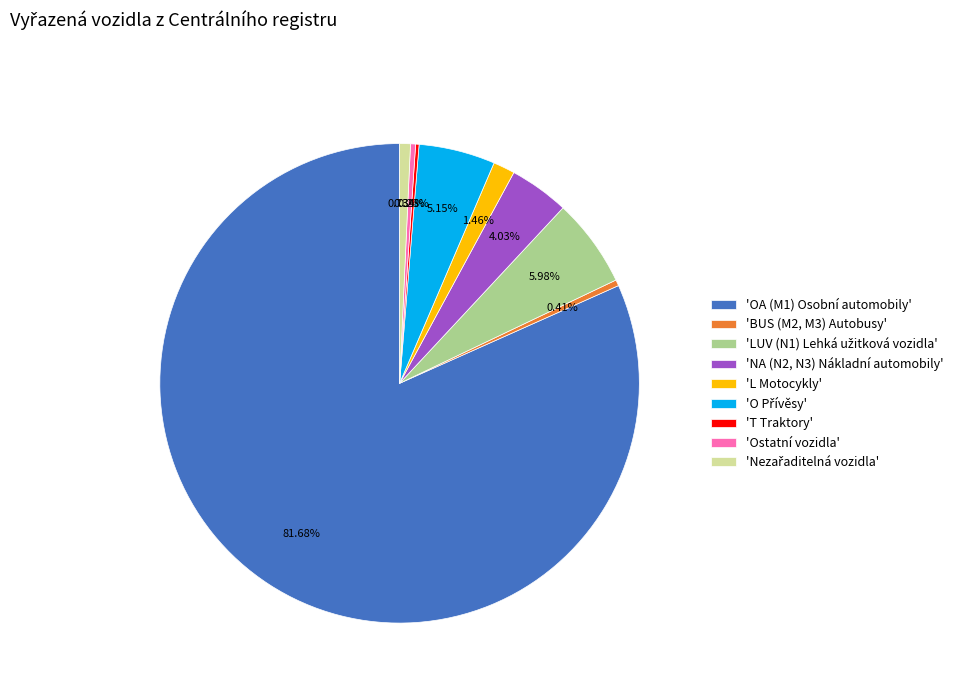

Approximately how many times larger is the value at 'OA (M1) Osobní automobily' compared to 'BUS (M2, M3) Autobusy'?

200.9